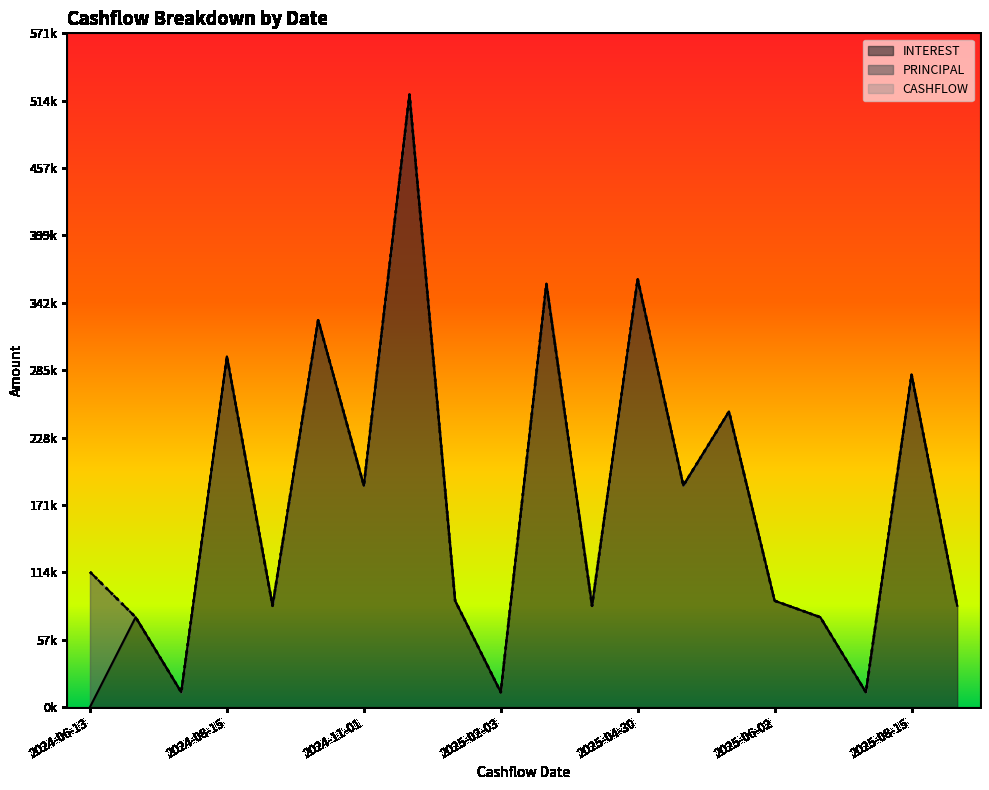

Reading left to right, transcribe all the data shown in this chart.

CASHFLOW: 114627.6	76223.1	12580.0	297194.6	85928.8	328312.3	187884.4	519440.2	90163.3	12580.0	359013.2	85928.8	362954.6	187884.4	250559.8	90163.3	76223.1	12580.0	281775.1	85928.8
INTEREST: 0.0	76223.1	12580.0	297194.6	85928.8	328312.3	187884.4	519440.2	90163.3	12580.0	359013.2	85928.8	362954.6	187884.4	250559.8	90163.3	76223.1	12580.0	281775.1	85928.8